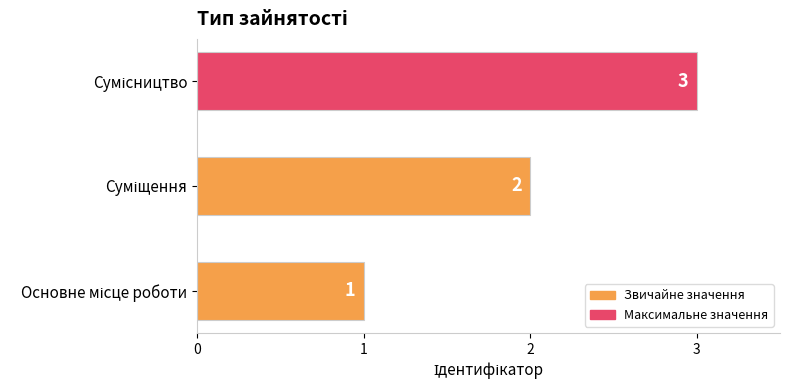

How many values are below 2?

1